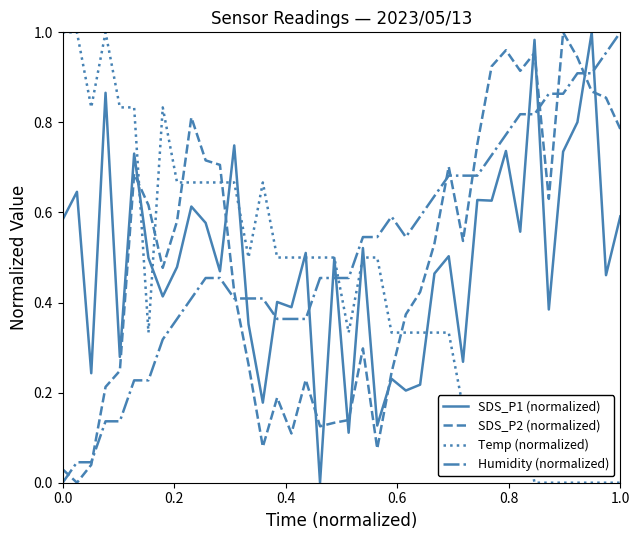

True or false: Temp (normalized) and SDS_P2 (normalized) intersect in this chart.

True